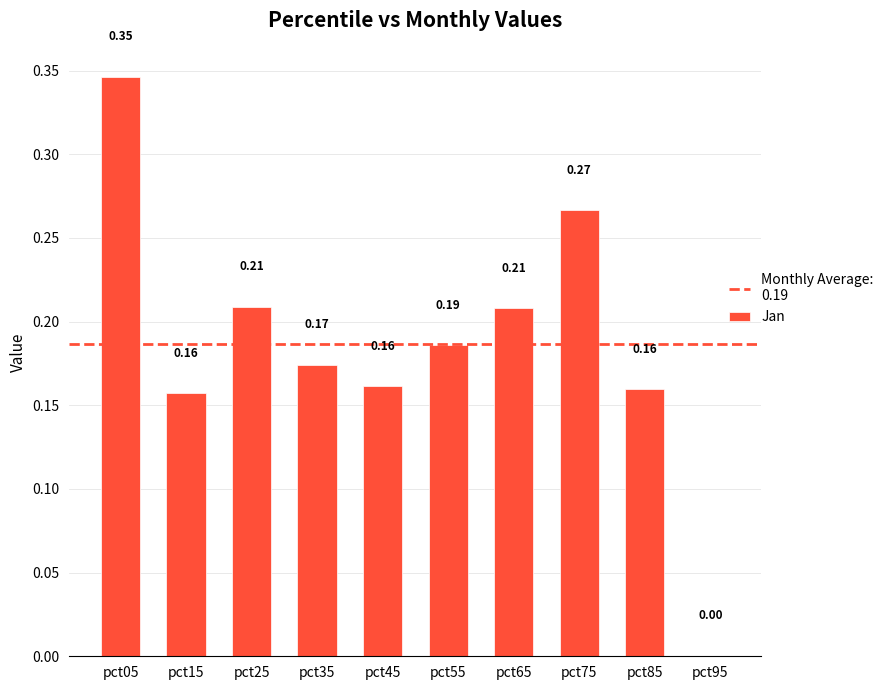

Between pct25 and pct75, which is larger?

pct75